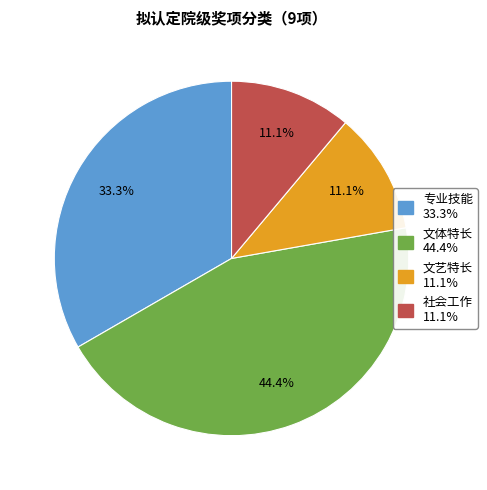

To the nearest percent, what is the combined percentage of 专业技能 and 文艺特长?

44%